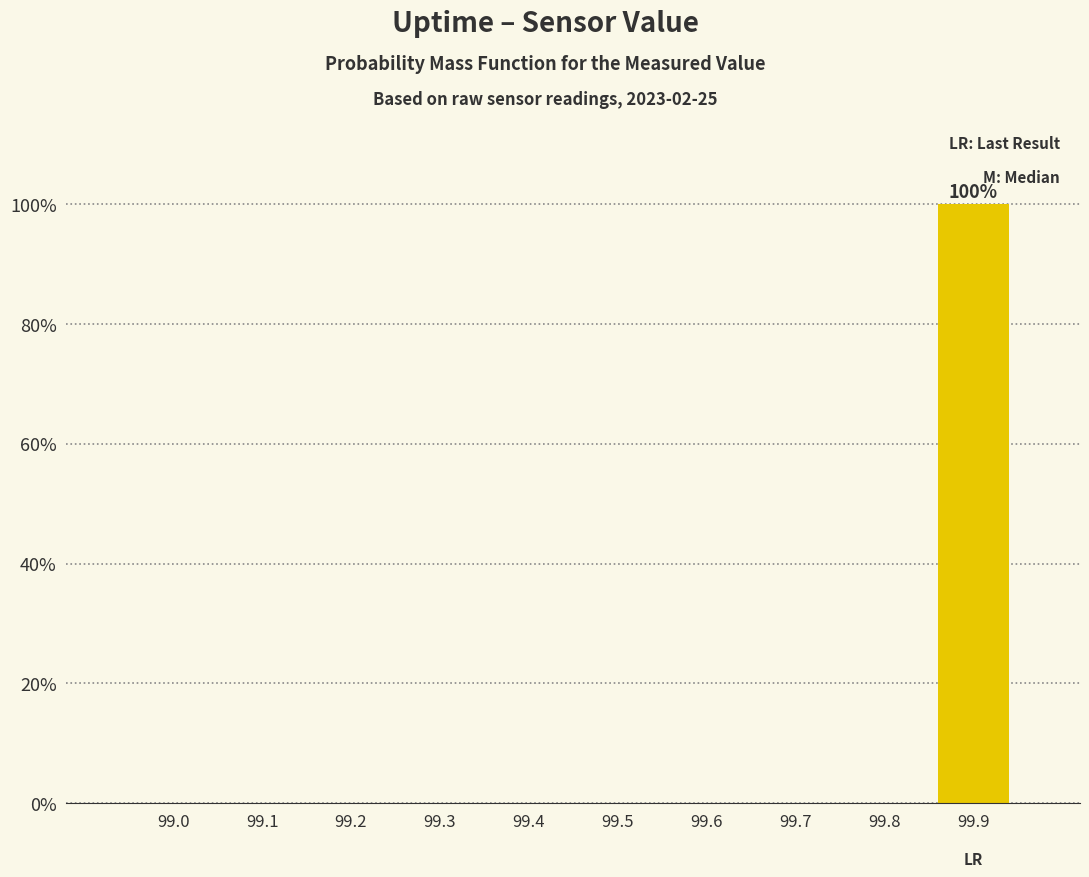

Reading left to right, list all the values displayed in this chart.

99.0=0	99.1=0	99.2=0	99.3=0	99.4=0	99.5=0	99.6=0	99.7=0	99.8=0	99.9=100